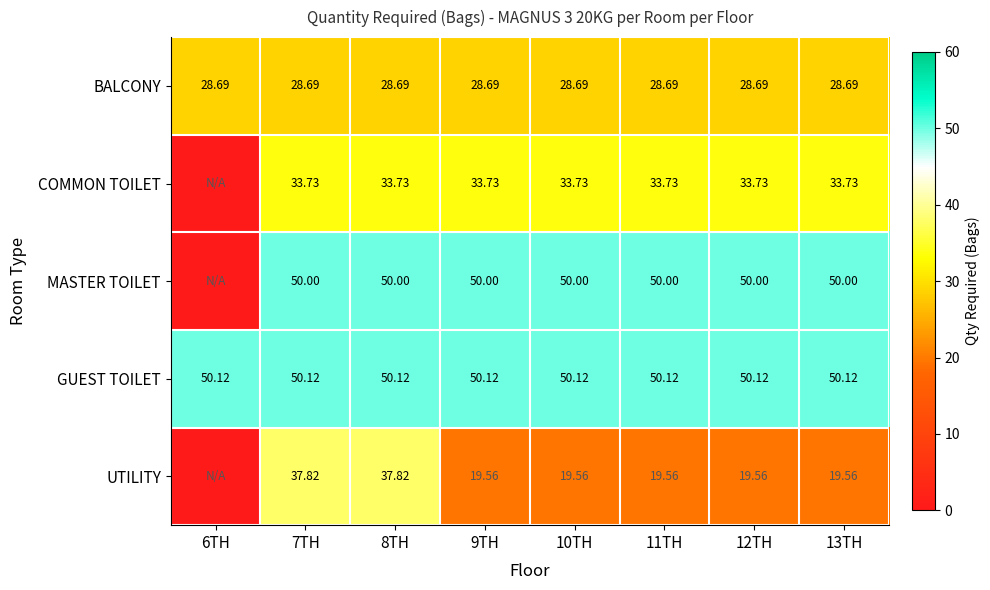

Which series changed the most between 7TH and 10TH?

UTILITY